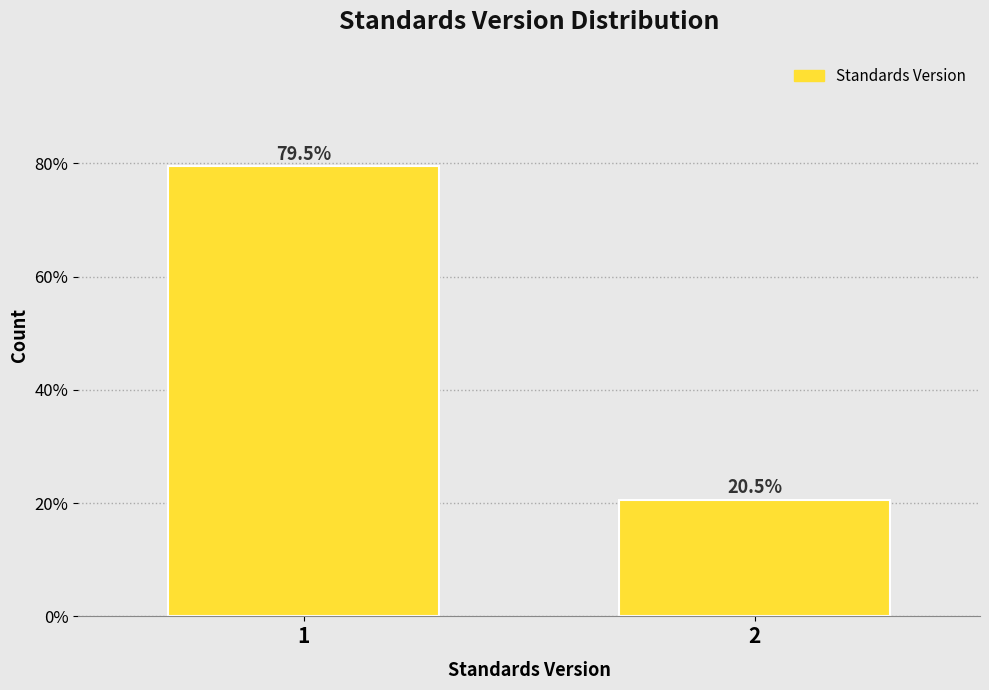

Reading left to right, transcribe all the data shown in this chart.

1=79.5	2=20.5